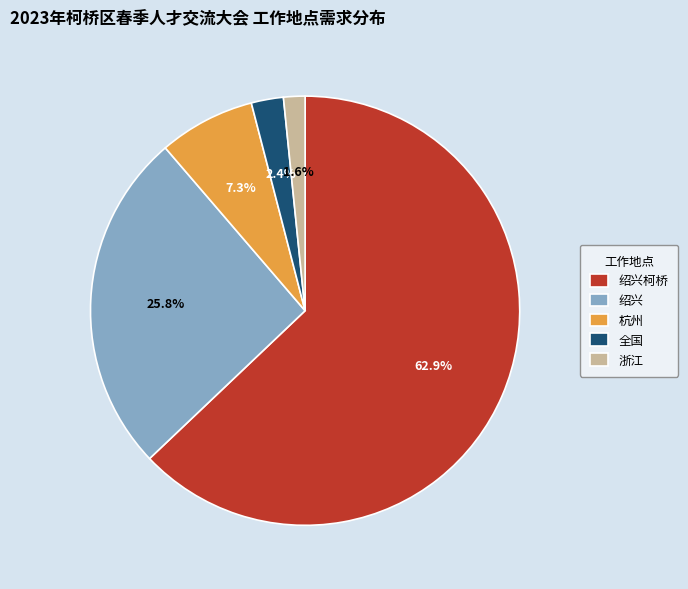

What percentage is NOT represented by 浙江?

98.4%